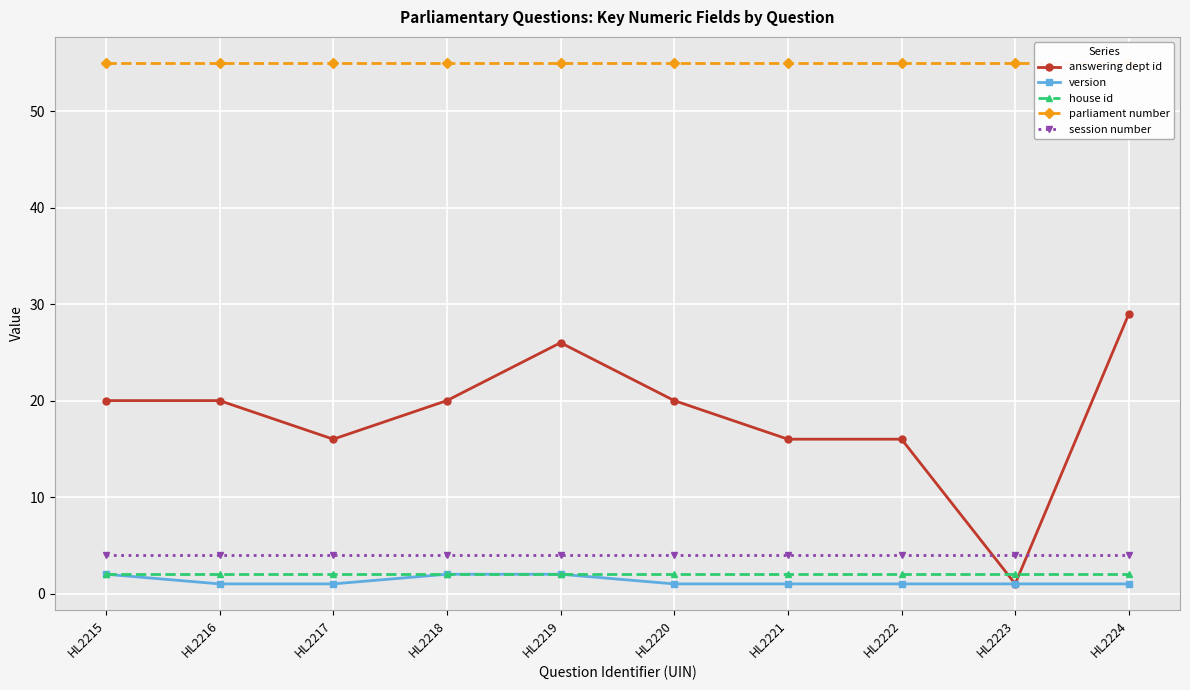

Reading right to left, extract all data points from this chart.

answering dept id: 29	1	16	16	20	26	20	16	20	20
version: 1	1	1	1	1	2	2	1	1	2
house id: 2	2	2	2	2	2	2	2	2	2
parliament number: 55	55	55	55	55	55	55	55	55	55
session number: 4	4	4	4	4	4	4	4	4	4